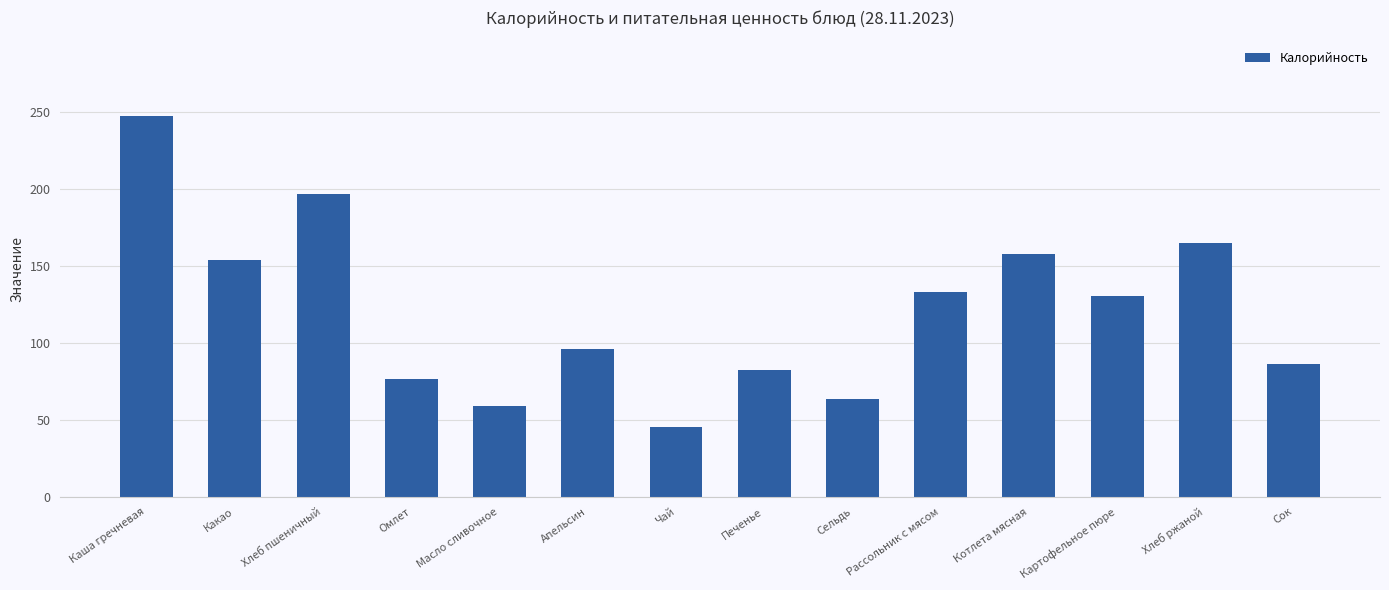

What is the value of the 7th bar from the left?

45.1